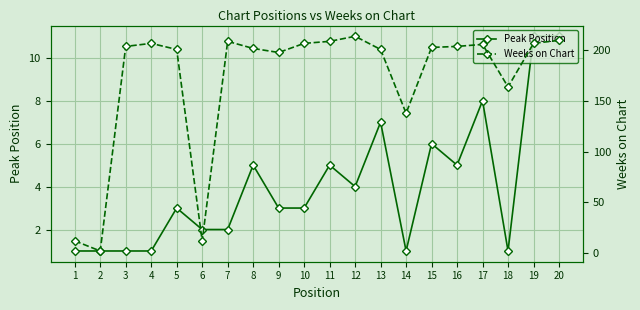

Reading left to right, transcribe all the data shown in this chart.

Peak Position: 1	1	1	1	3	2	2	5	3	3	5	4	7	1	6	5	8	1	11	11
Weeks on Chart: 12	2	204	207	201	12	209	202	198	207	209	214	201	138	203	204	206	164	207	210